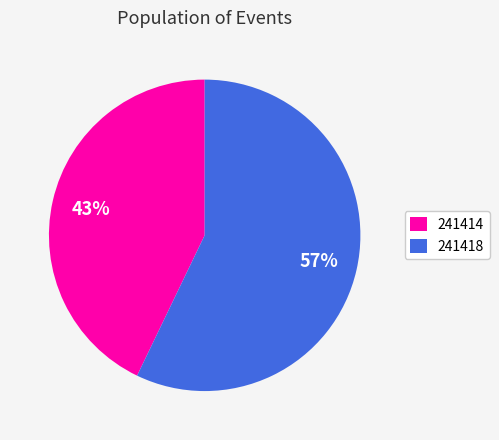

Is the sum of 241418 and 241414 greater than half?

Yes